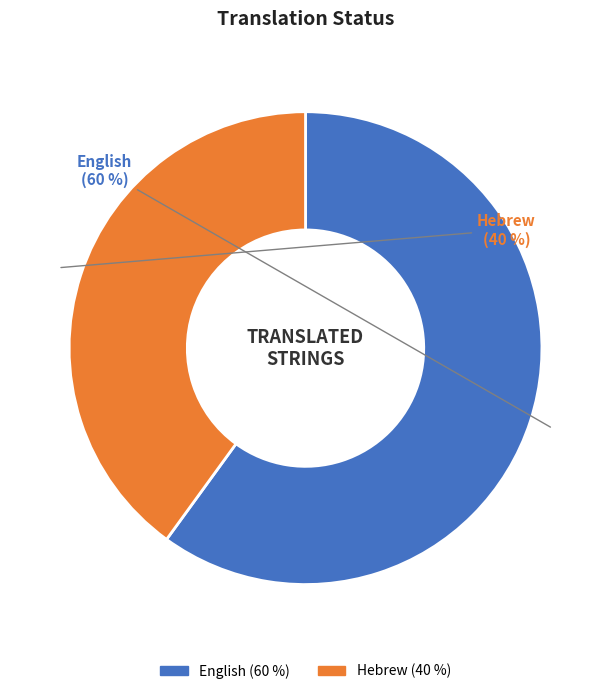

True or false: Hebrew accounts for 40% of the total.

True